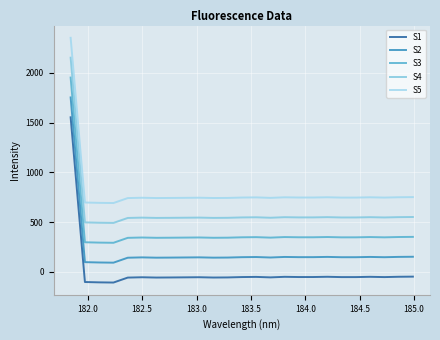

True or false: S1 has more than 0 points higher than both neighbors.

True